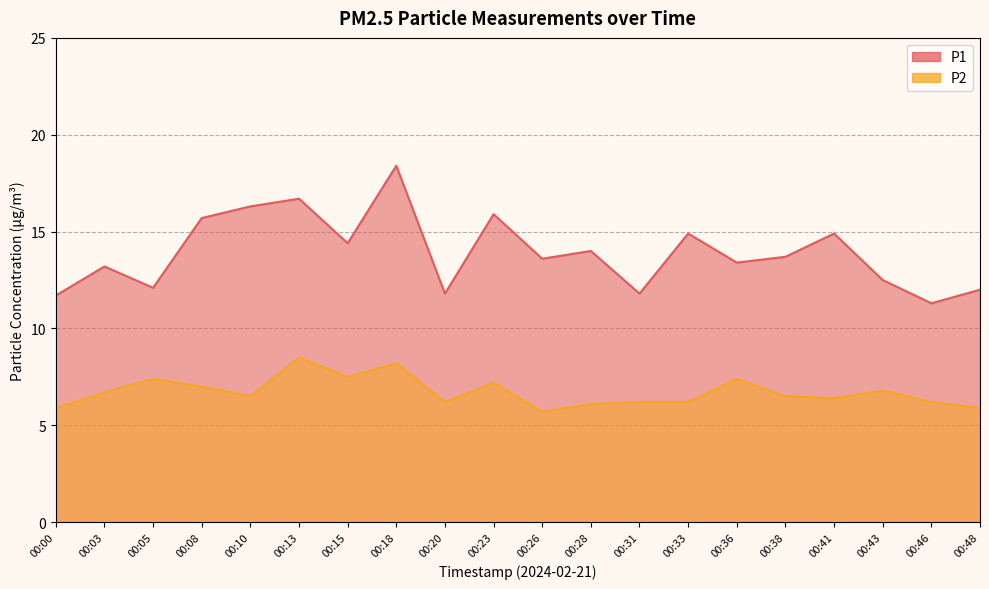

Rank the categories by P1 value from highest to lowest.

00:18, 00:13, 00:10, 00:23, 00:08, 00:33, 00:41, 00:15, 00:28, 00:38, 00:26, 00:36, 00:03, 00:43, 00:05, 00:48, 00:20, 00:31, 00:00, 00:46